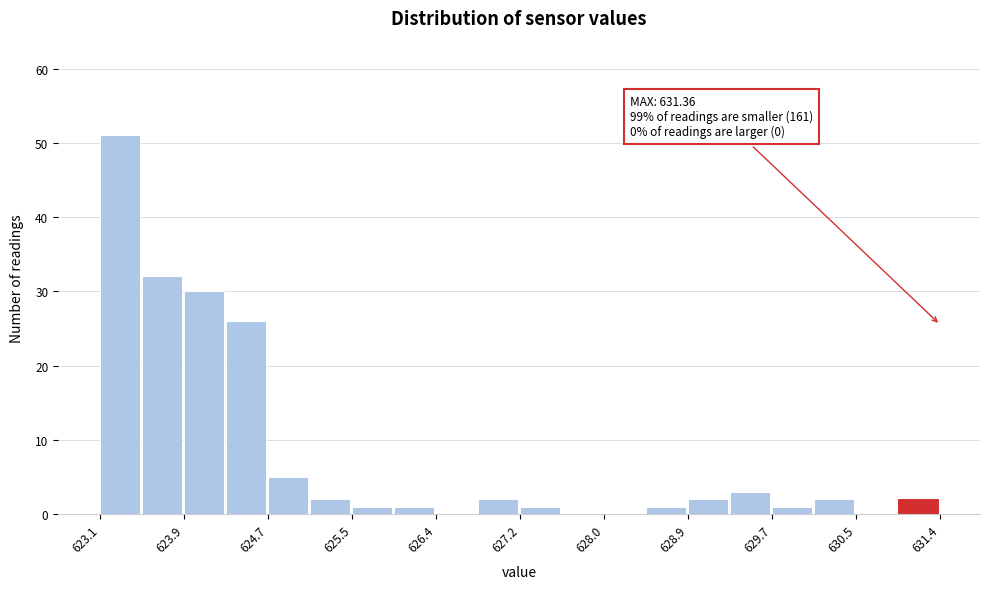

Which range on the x-axis has the tallest bar?

623.1 to 623.5